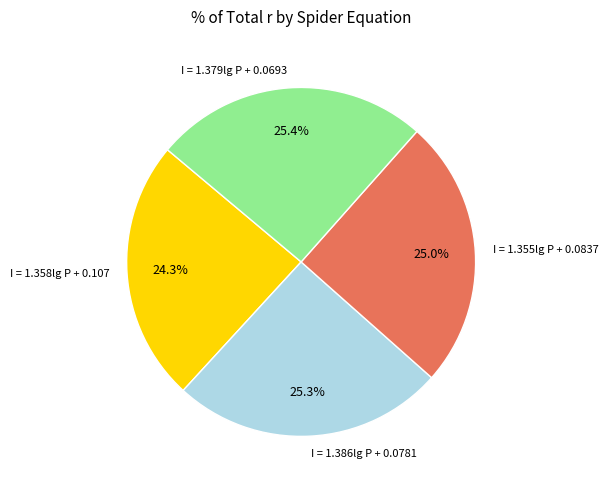

How many segments does this pie chart have?

4